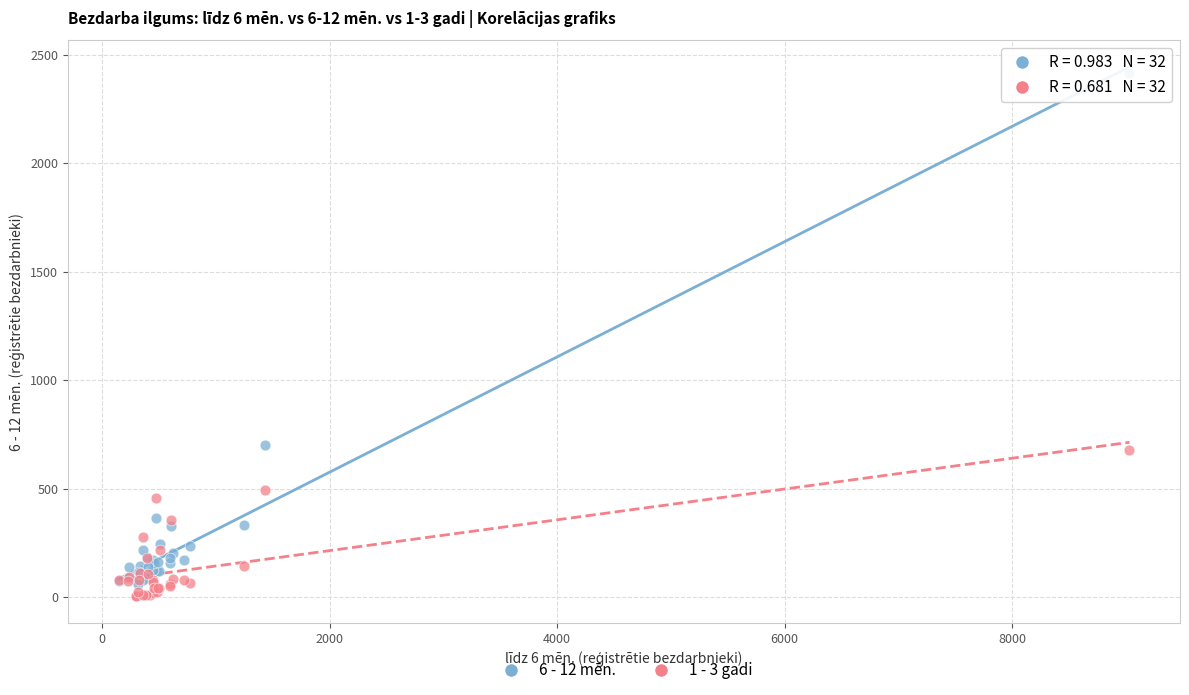

Which series reaches the minimum Y coordinate?

1 - 3 gadi